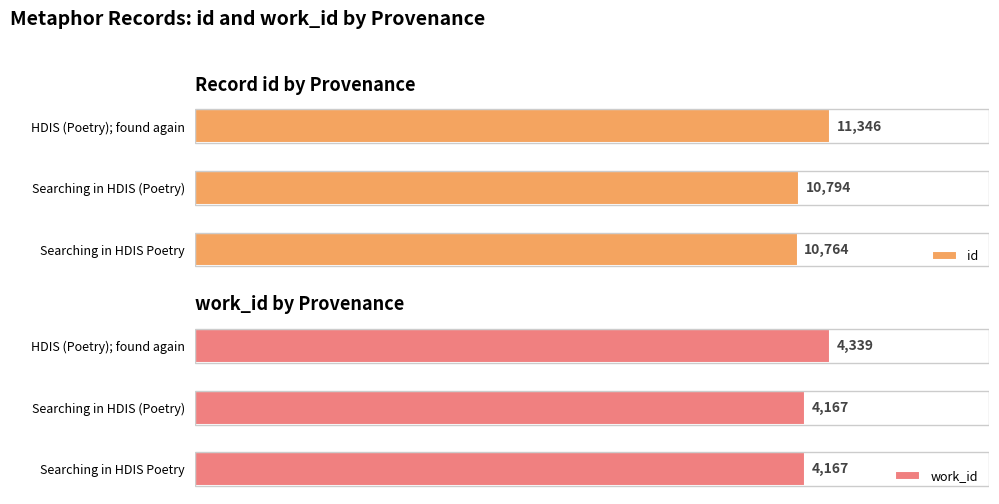

At which label does work_id reach its peak?

HDIS (Poetry); found again